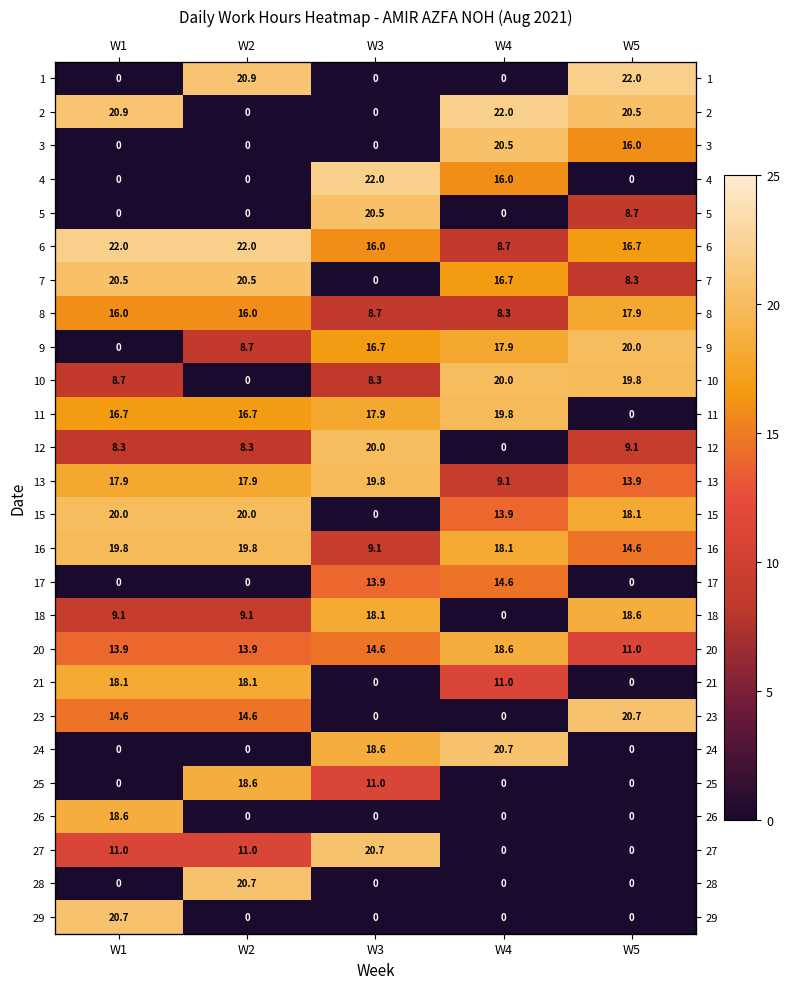

What is the sum of the 7 values at W4 and W2?

37.1